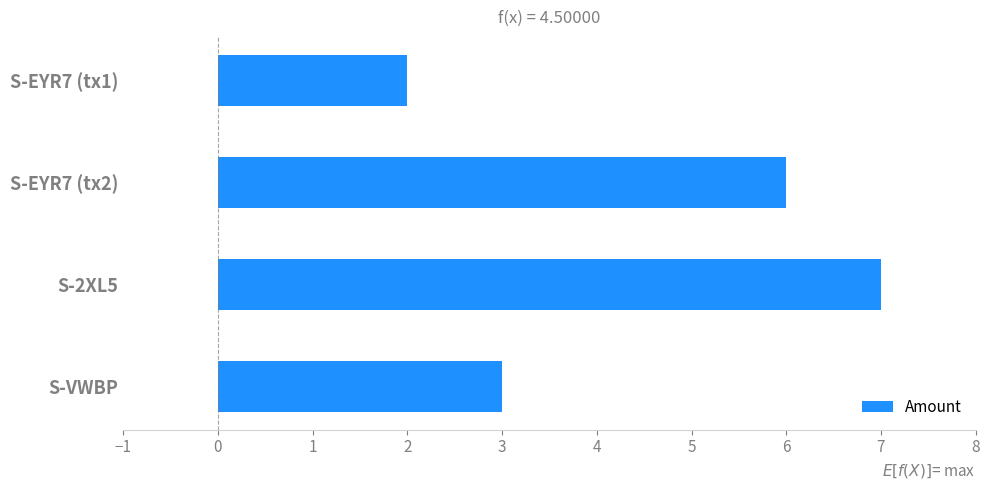

What is the change in value from S-EYR7 (tx1) to S-EYR7 (tx2)?

+4